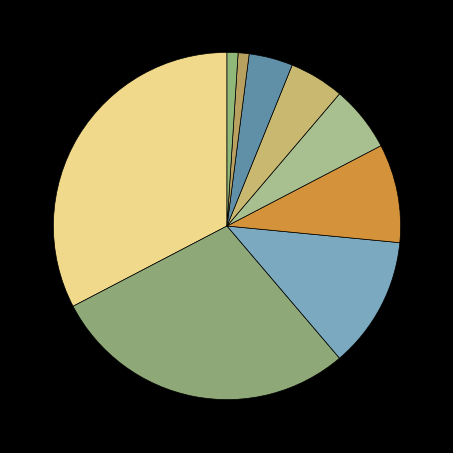

How many segments does this pie chart have?

9